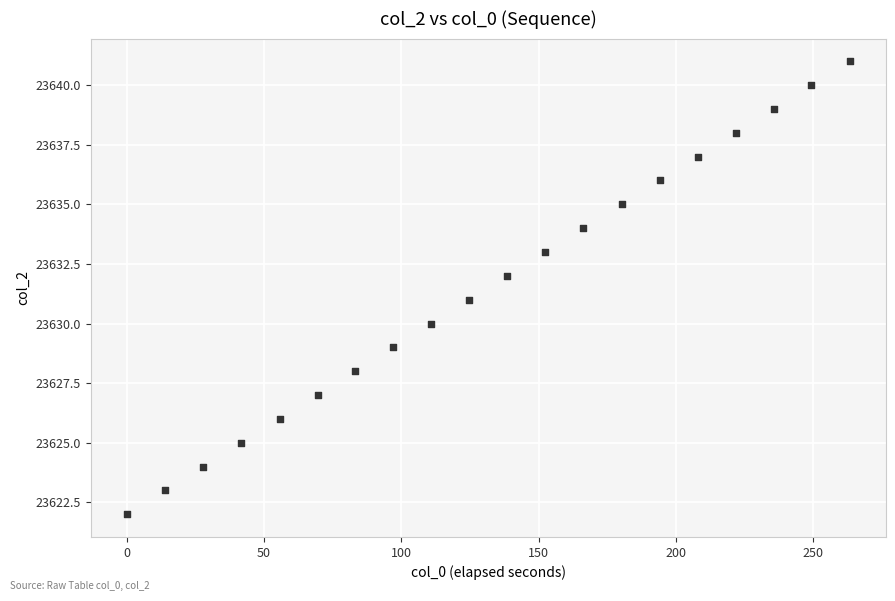

How many points are shown in the scatter plot?

20